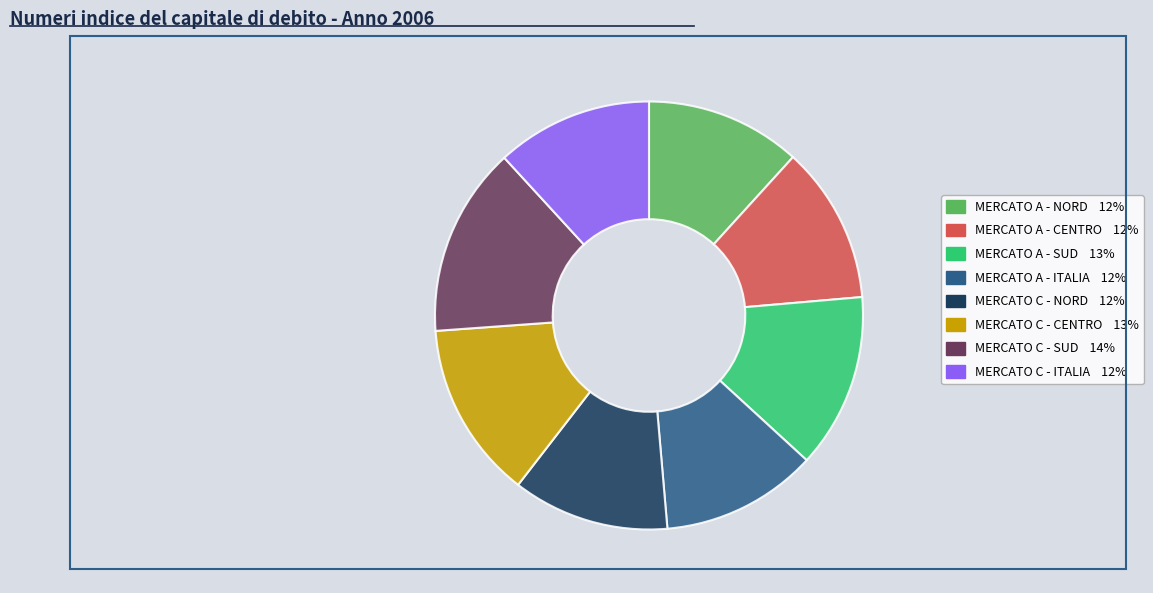

Do MERCATO A - ITALIA 12% and MERCATO A - SUD 13% together represent more than half of the pie?

No